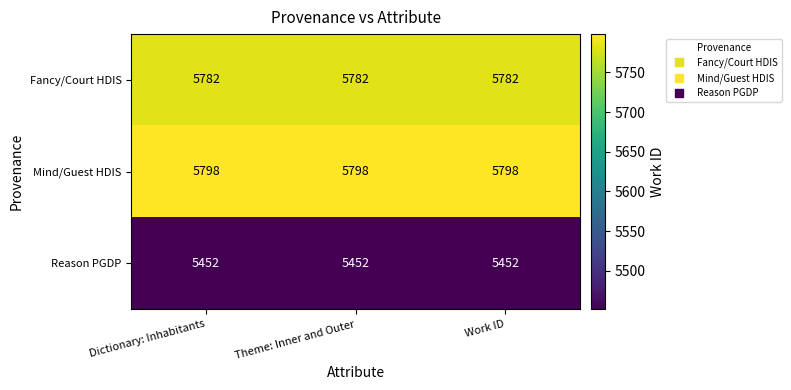

What is the average value of the Mind/Guest HDIS series?

5798